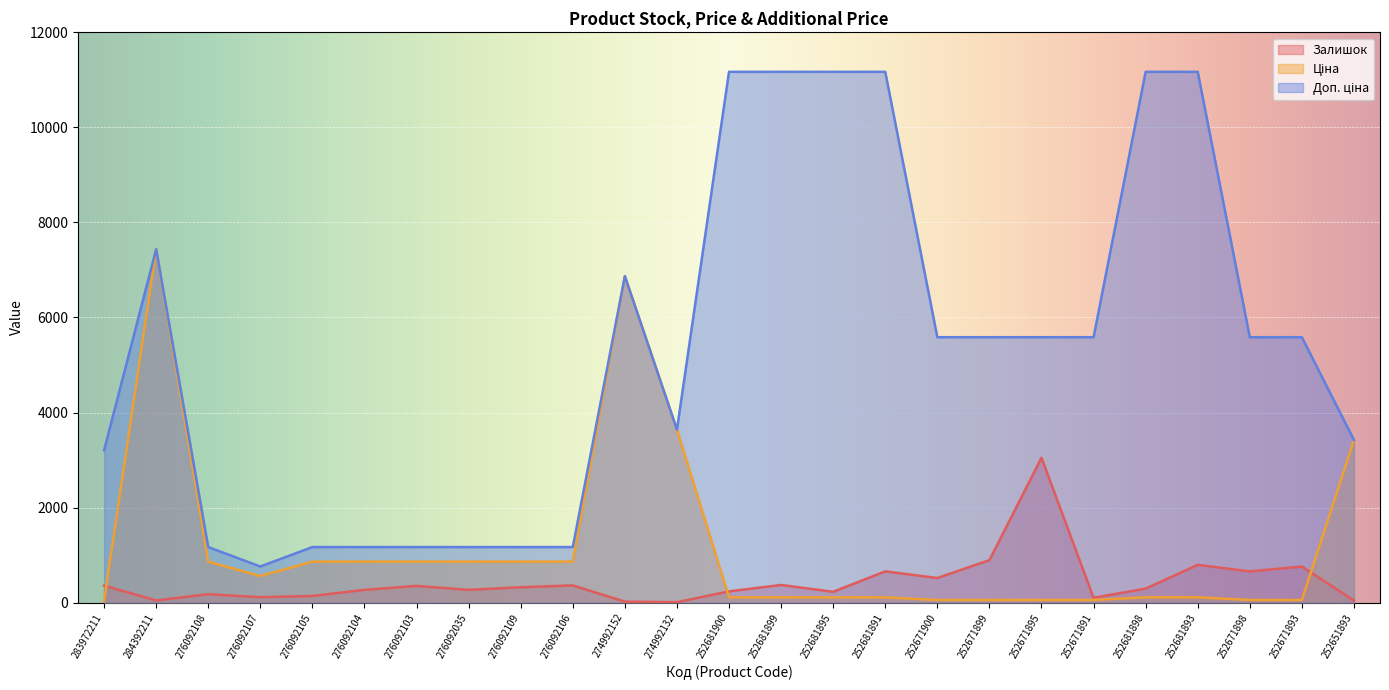

At how many categories does at least one series exceed 8531?

6